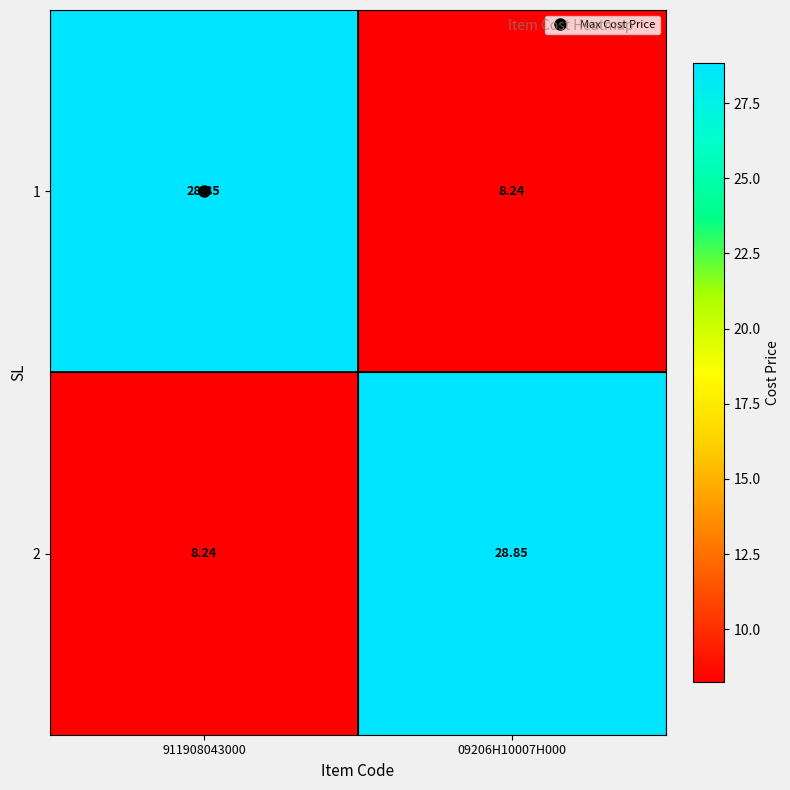

How many values in the 1 series are below 28?

1